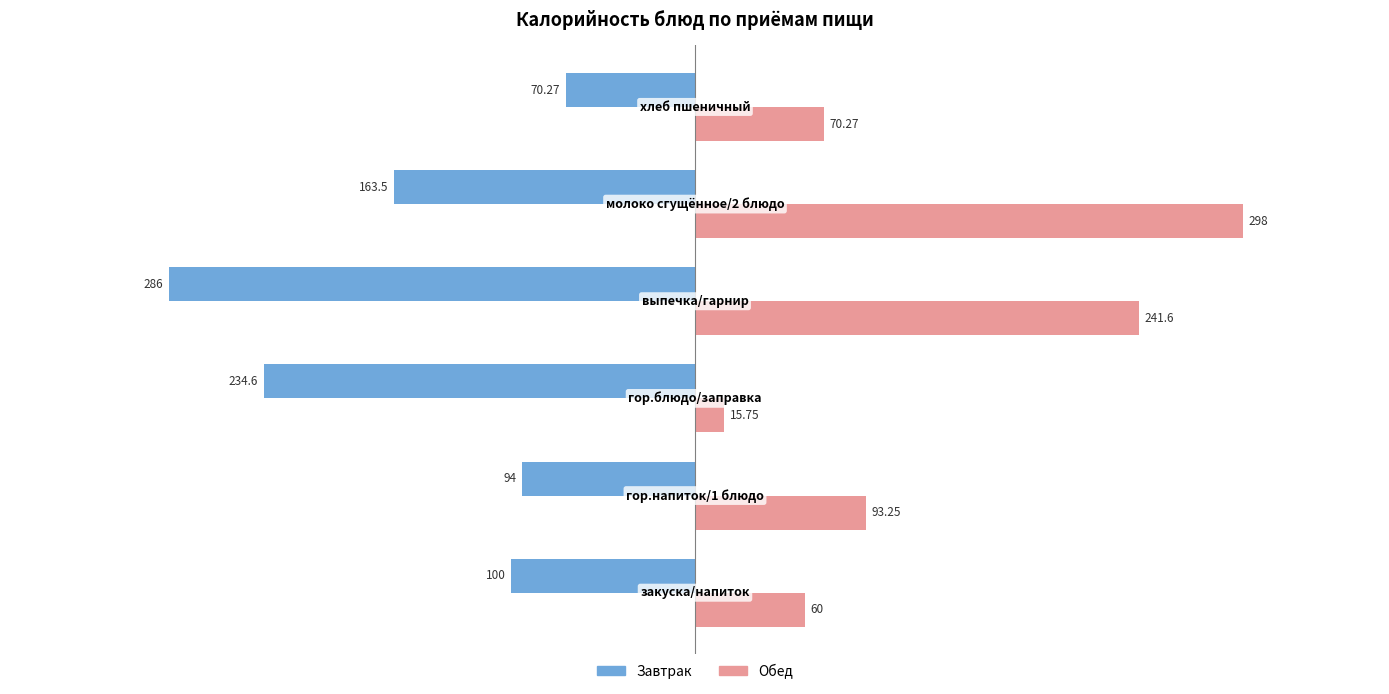

List the series in order of their overall mean, lowest first.

Завтрак, Обед